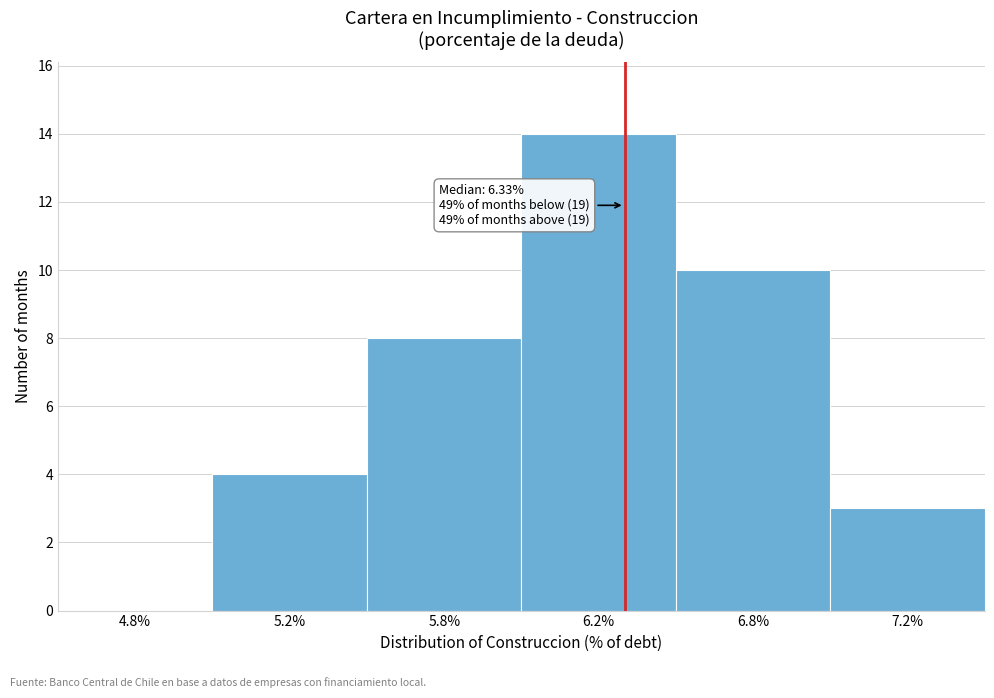

Reading left to right, transcribe all the data shown in this chart.

4.8%=0	5.2%=4	5.8%=8	6.2%=14	6.8%=10	7.2%=3